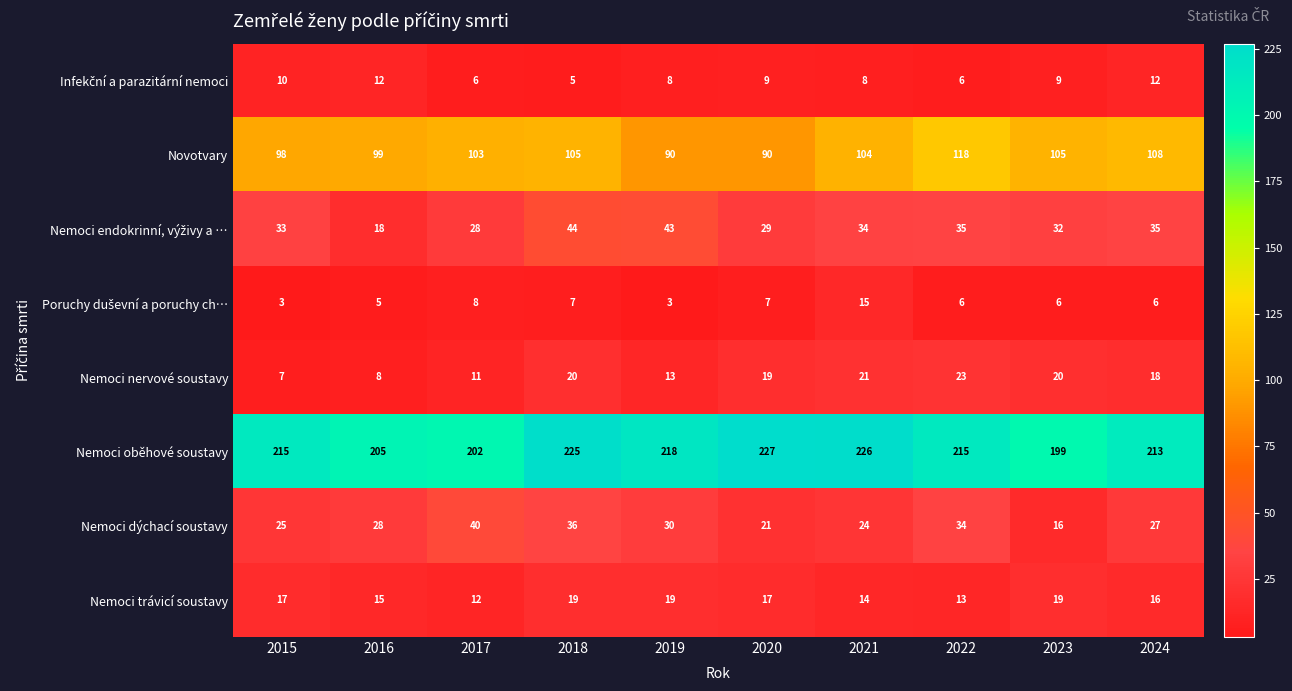

Where does the Novotvary series first go above 104?

2018